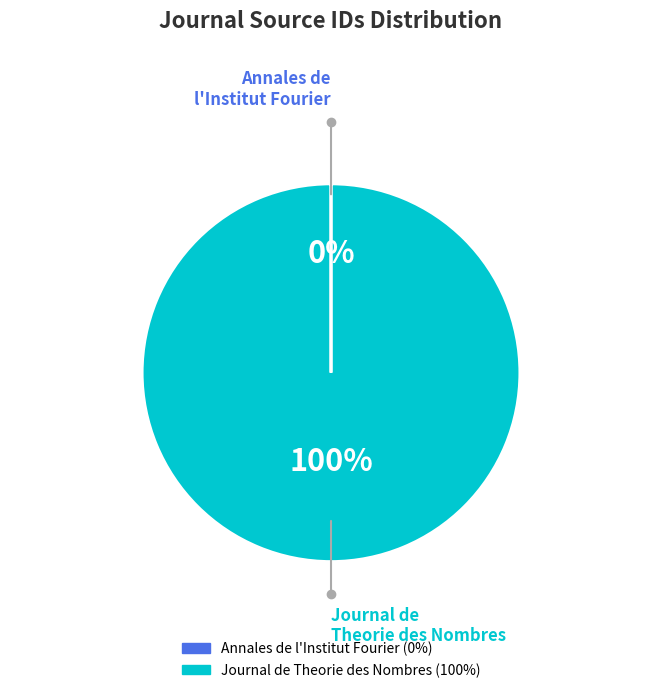

Does any single category account for the majority?

Yes